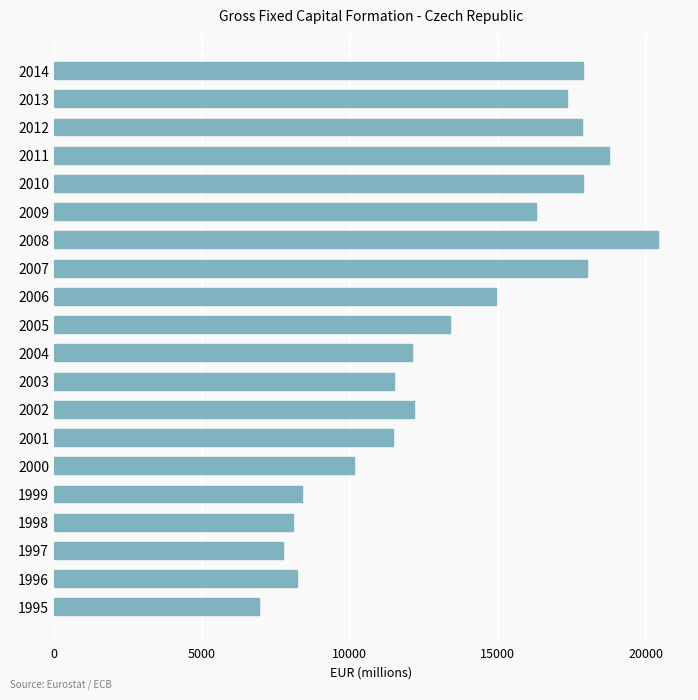

What is the change in value from 1997 to 1999?

+628.4